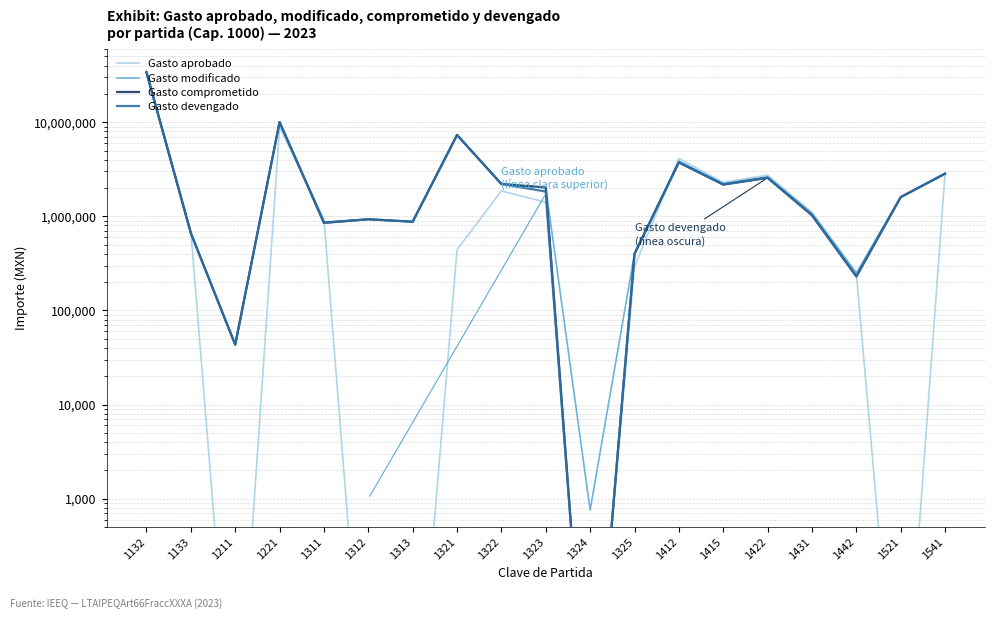

How many categories are shown in the chart?

19